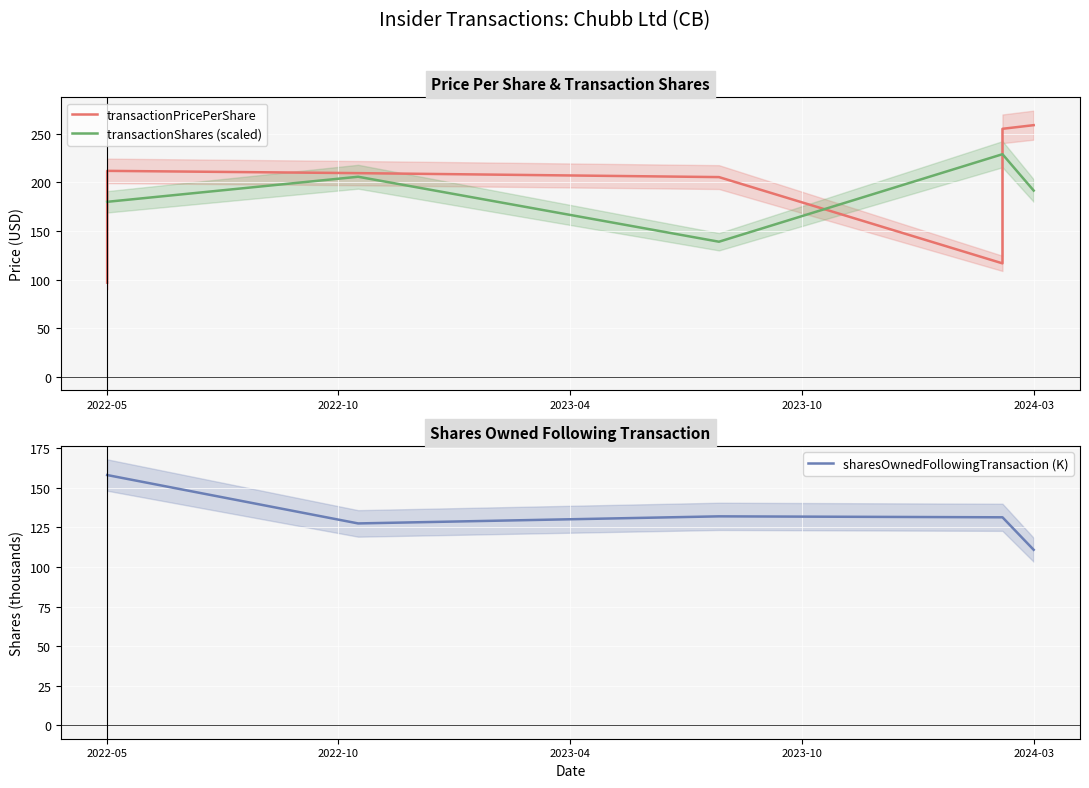

True or false: transactionShares (scaled) and sharesOwnedFollowingTransaction (K) intersect in this chart.

False